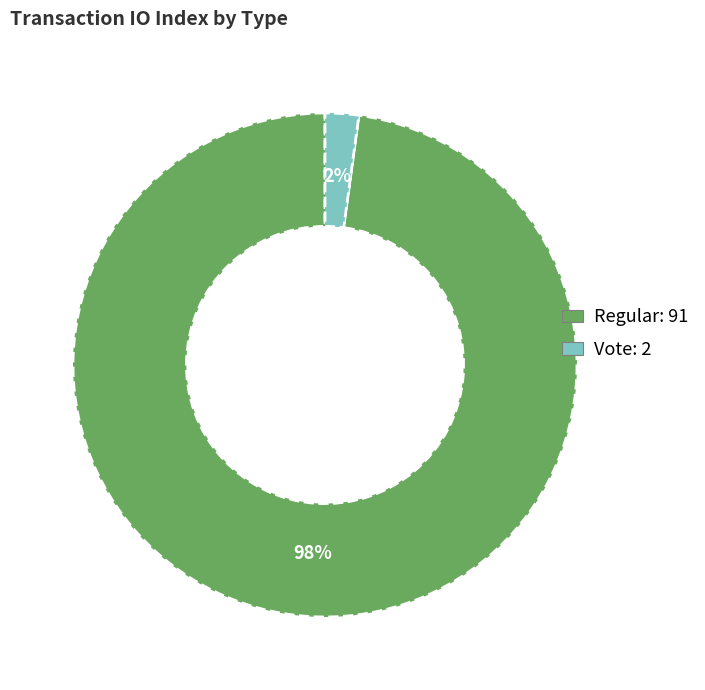

To the nearest percent, what is the difference between the largest and smallest slice percentages?

96%